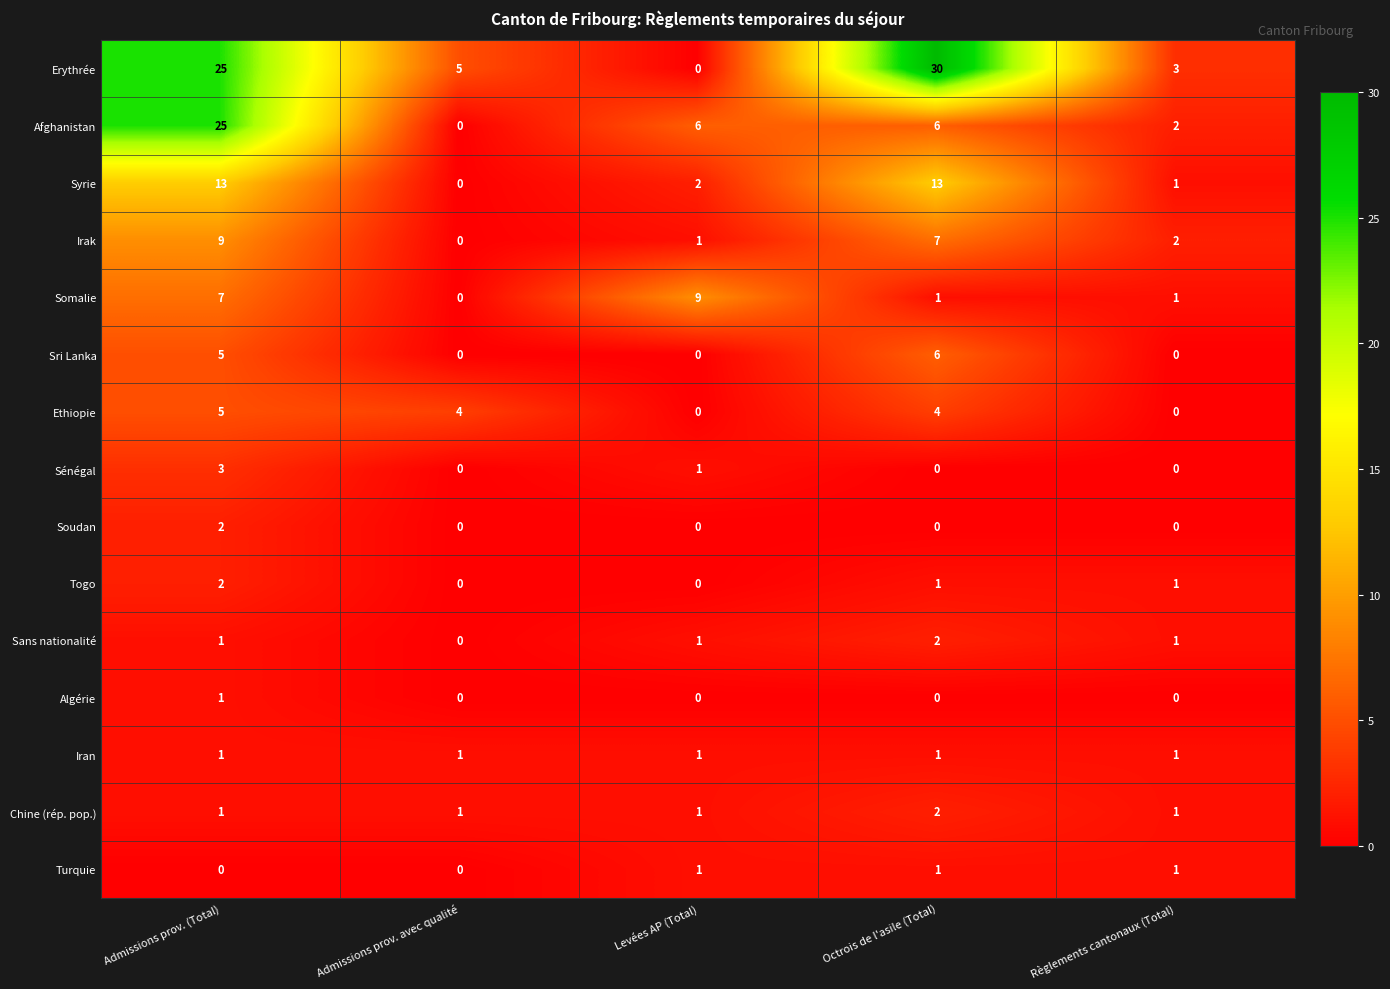

What is the total value across all series at Admissions prov. avec qualité?

11